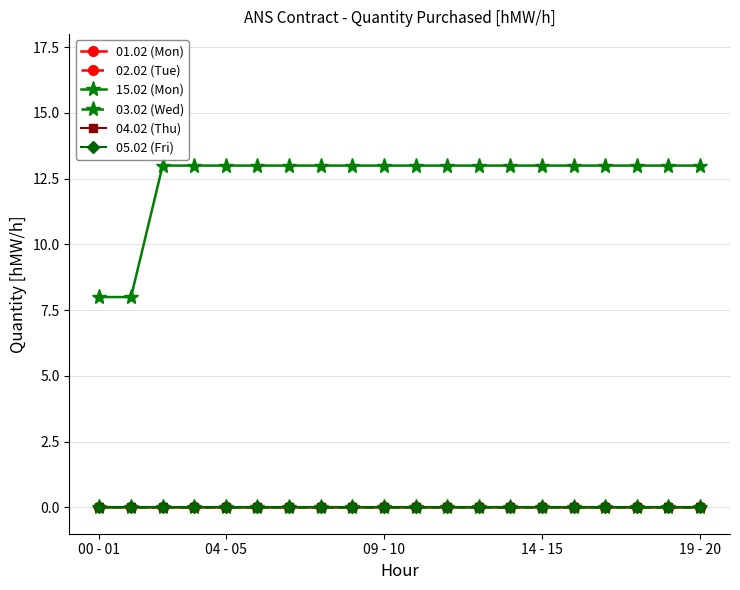

At how many categories does at least one series exceed 9?

18